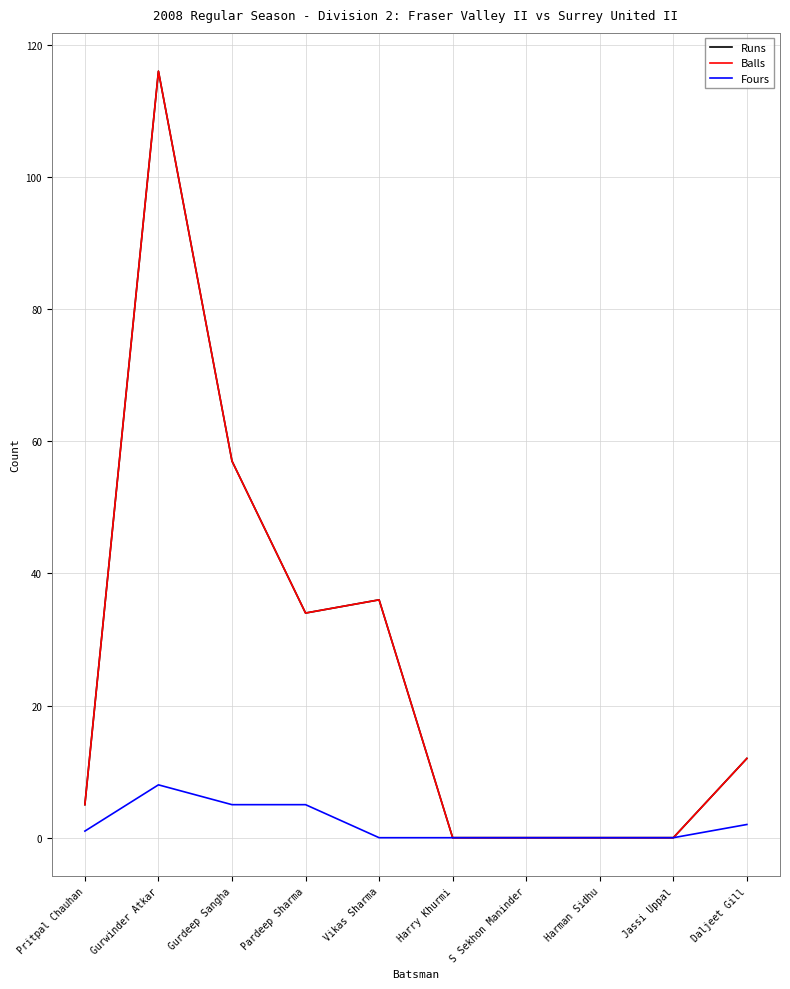

What is the sum of the Fours values at Gurdeep Sangha and Harman Sidhu?

5